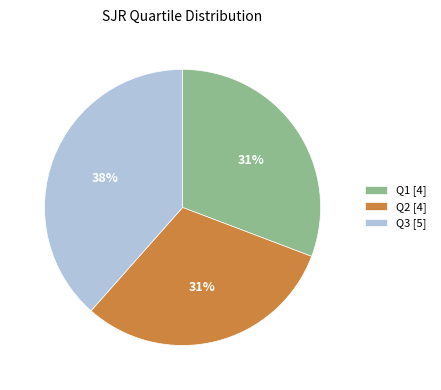

What is the ratio of the value at Q2 [4] to the value at Q3 [5]?

0.8